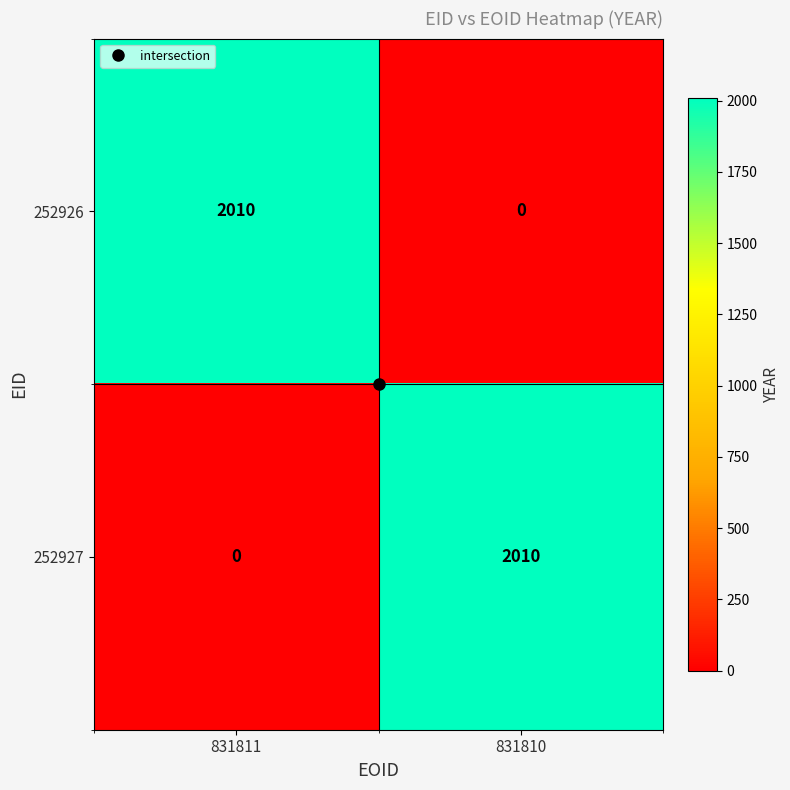

What is the spread (max minus min) of values at 831811?

2010